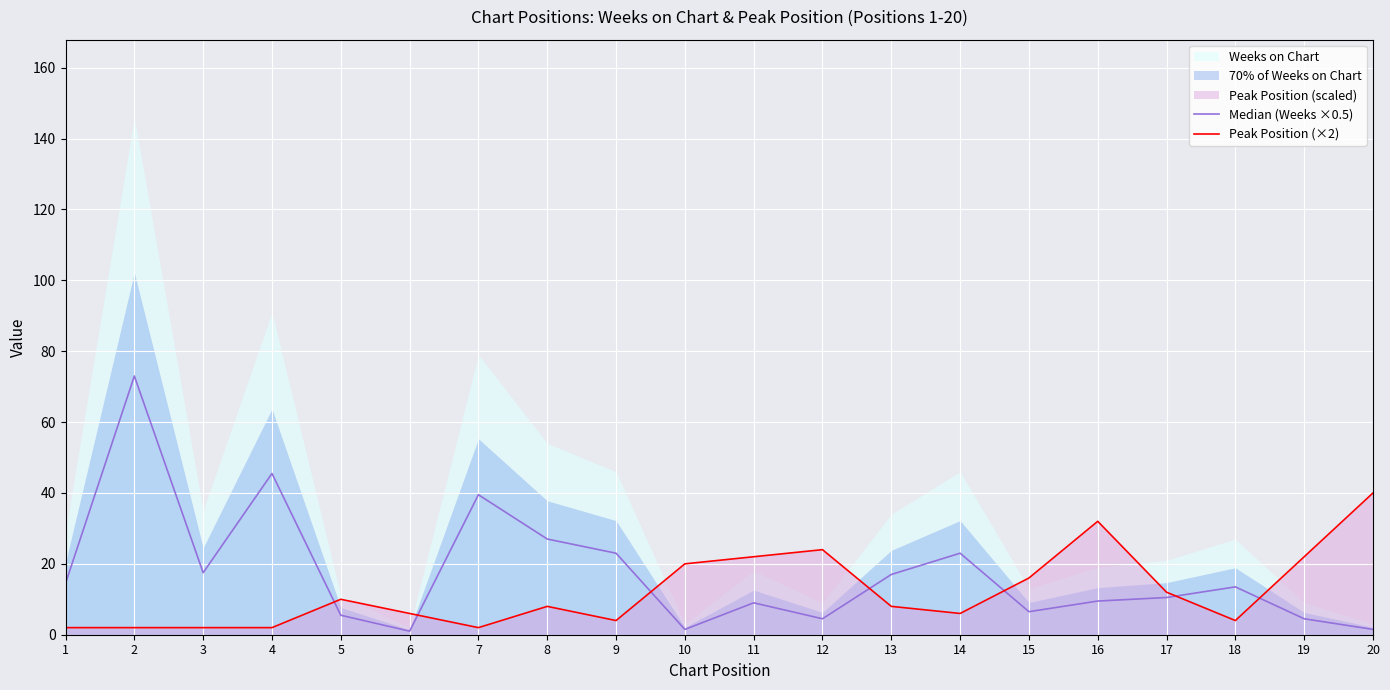

How many values in the Peak Position (×2) series are below 8?

9